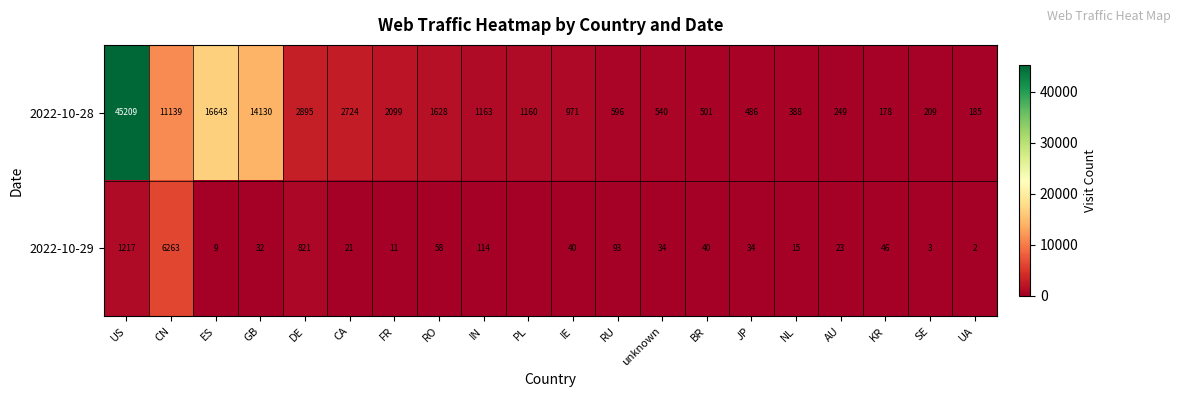

The value of 2022-10-28 at BR is 899. True or false?

False